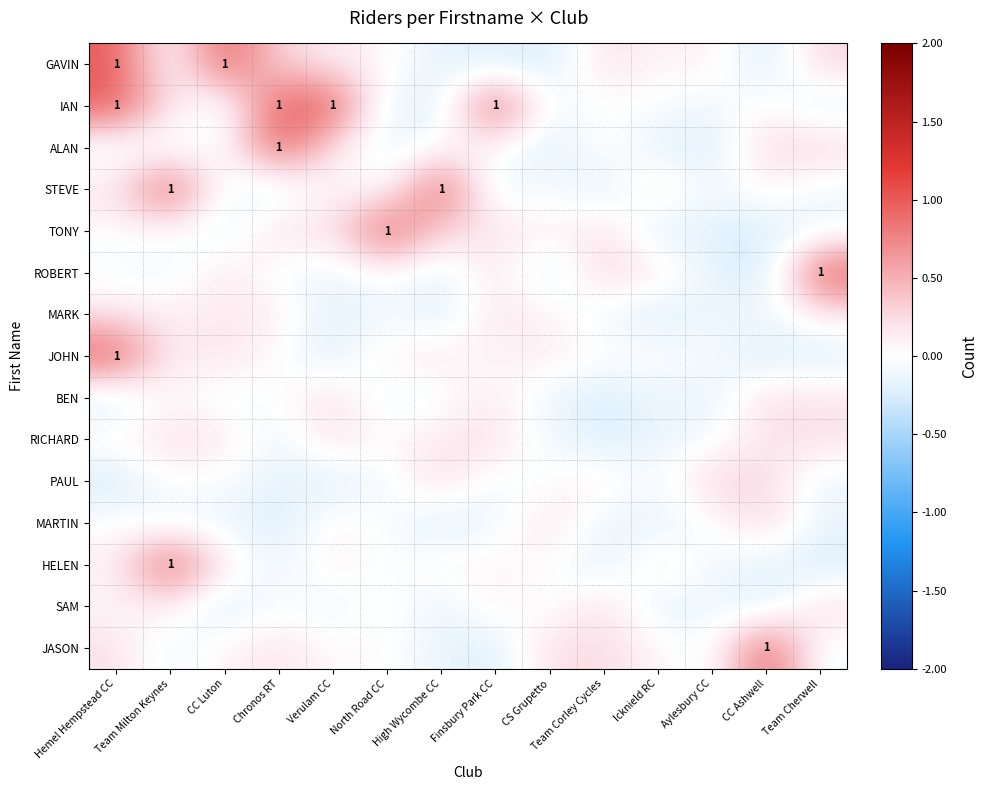

Where is BEN nearest to the value 0?

Chronos RT